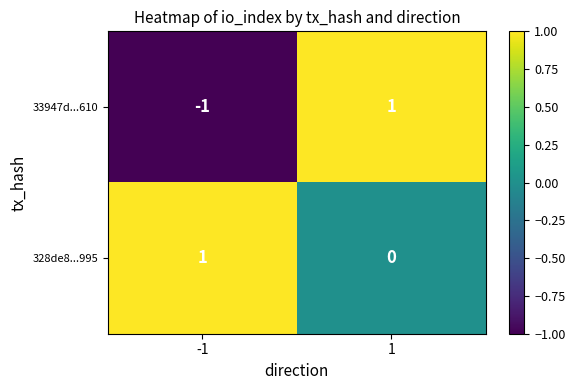

The value of 33947d...610 at 1 is 1. True or false?

True